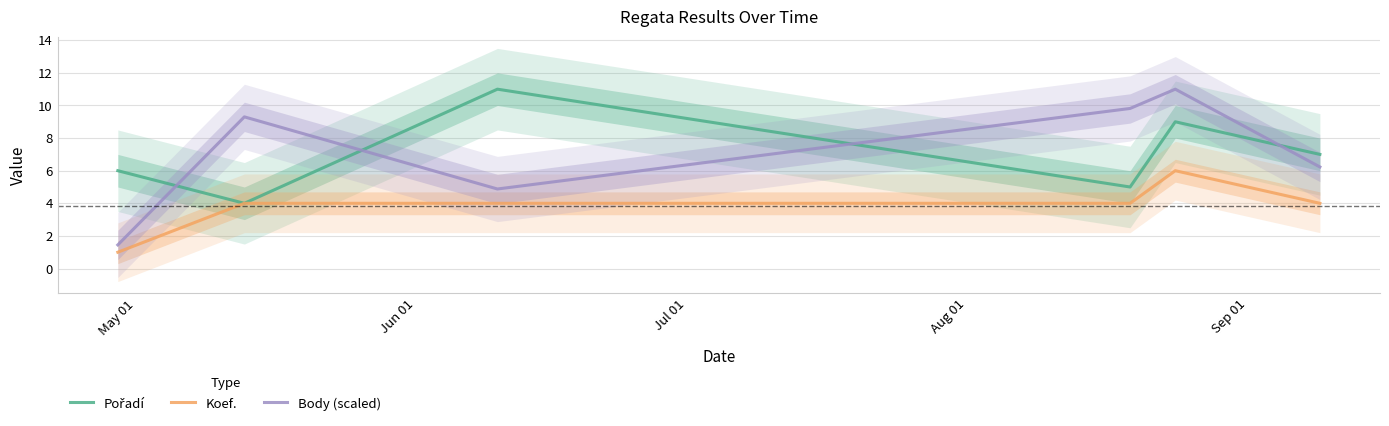

How many distinct data groups are displayed?

3